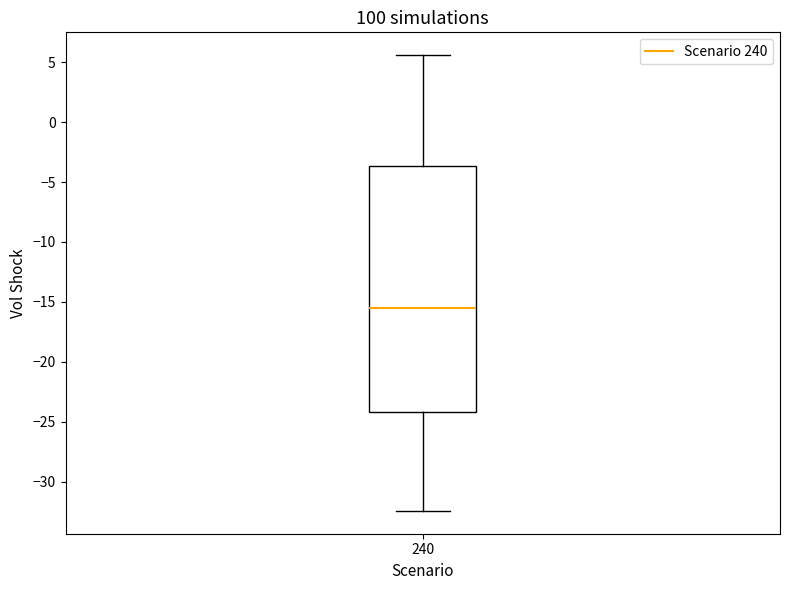

Transcribe this box plot: give where the median line is, the range the box spans, and where the two whiskers end, as read against the y-axis. The values are not printed on the chart, so give them approximately, as read against the axis.

median -15.5, box -24.0 to -3.5, whiskers -32.5 to 5.5